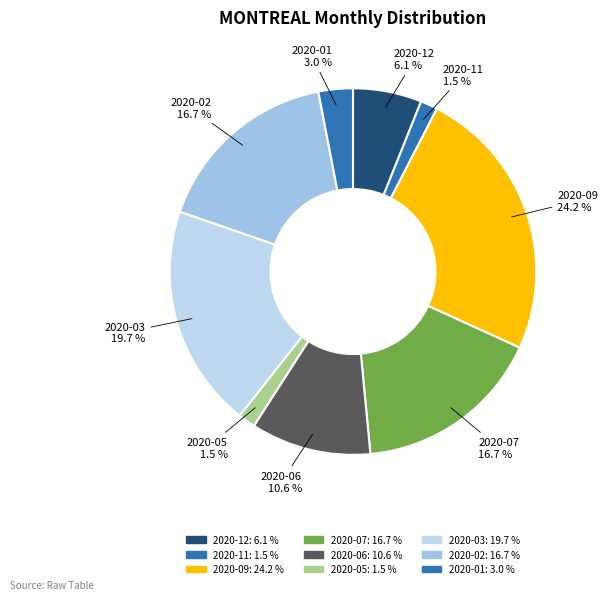

Do 2020-09 and 2020-02 together represent more than half of the pie?

No